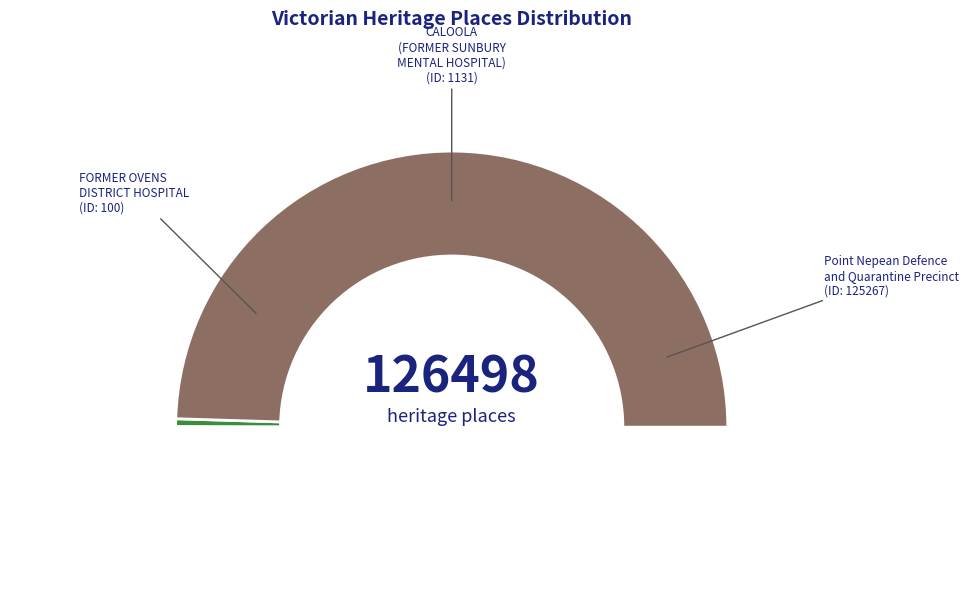

To the nearest percent, what is the average slice percentage?

33%